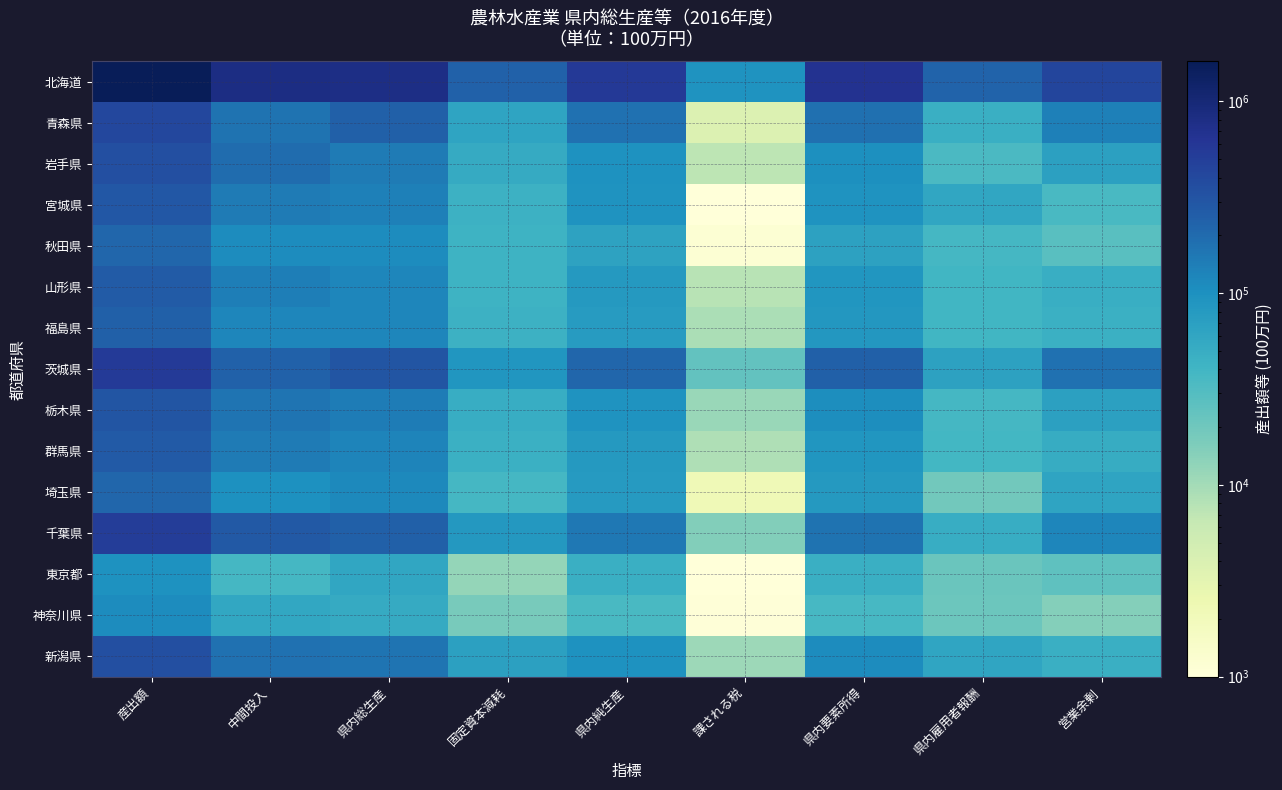

Which category has the lowest value across all series?

課される税